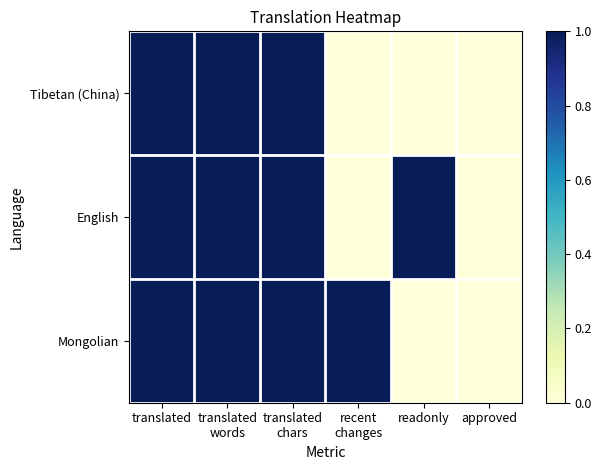

Which series changed the most between translated words and translated chars?

Tibetan (China)